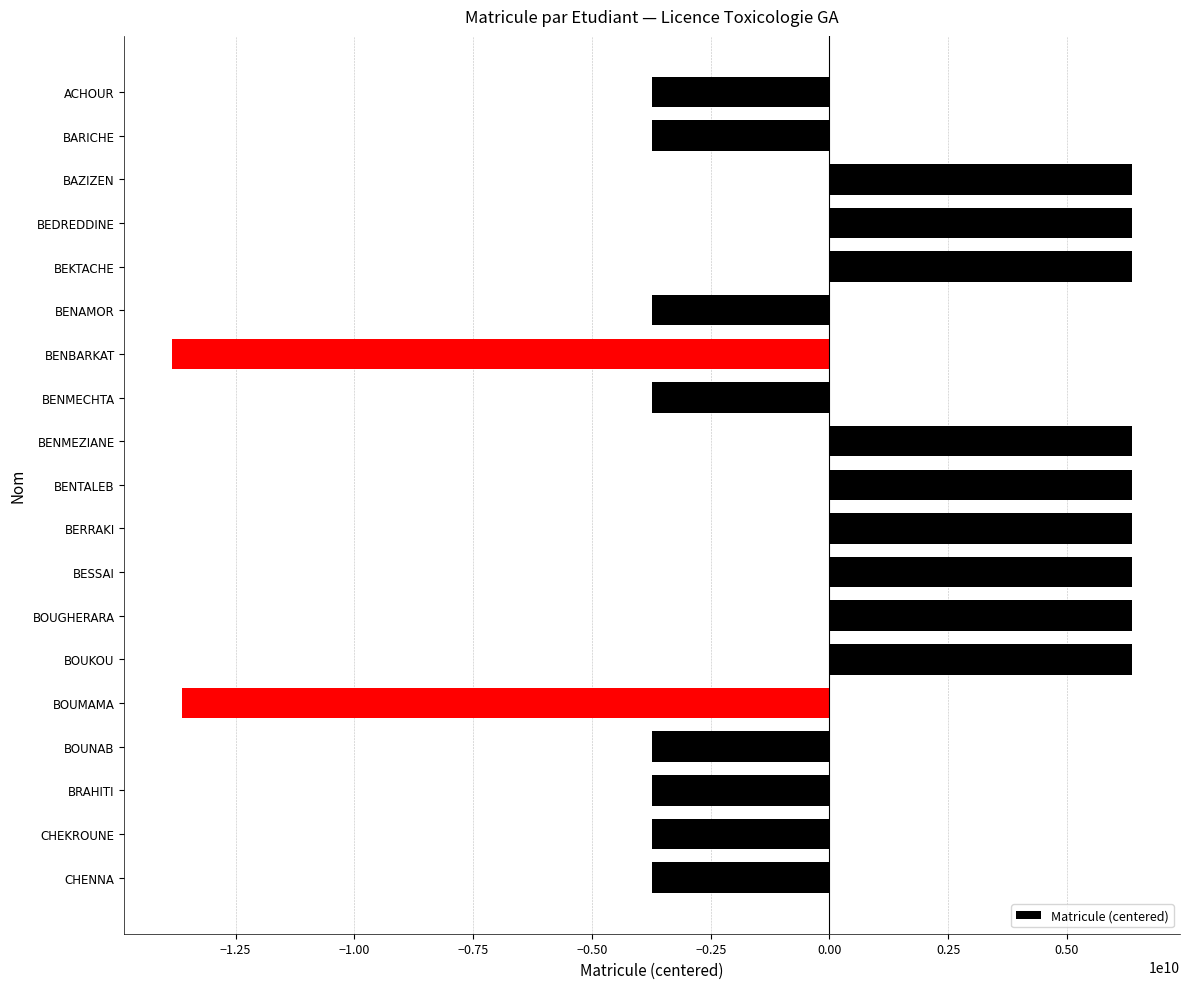

Are the bars grouped side by side (vs. stacked)?

No